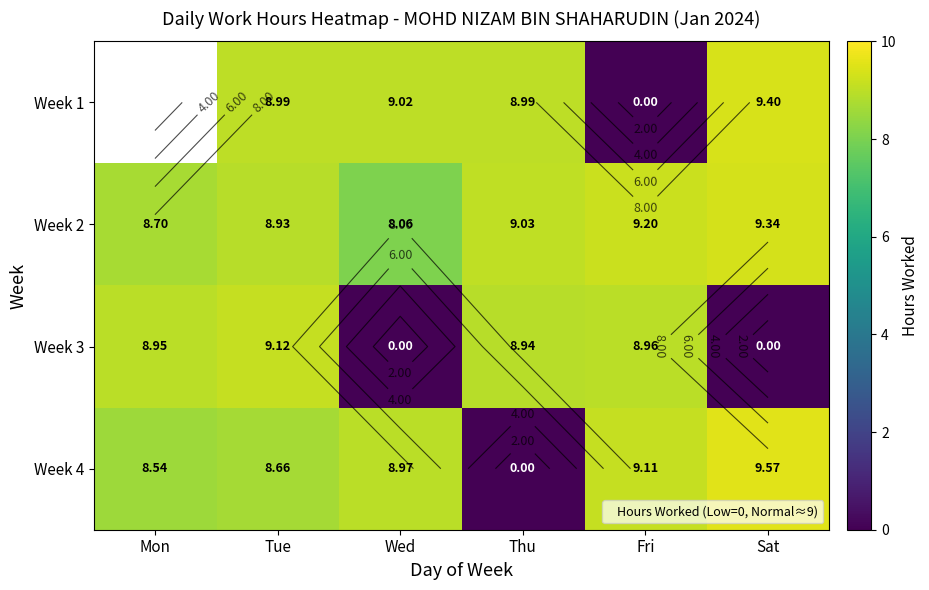

What is the maximum value shown in the chart?

9.6